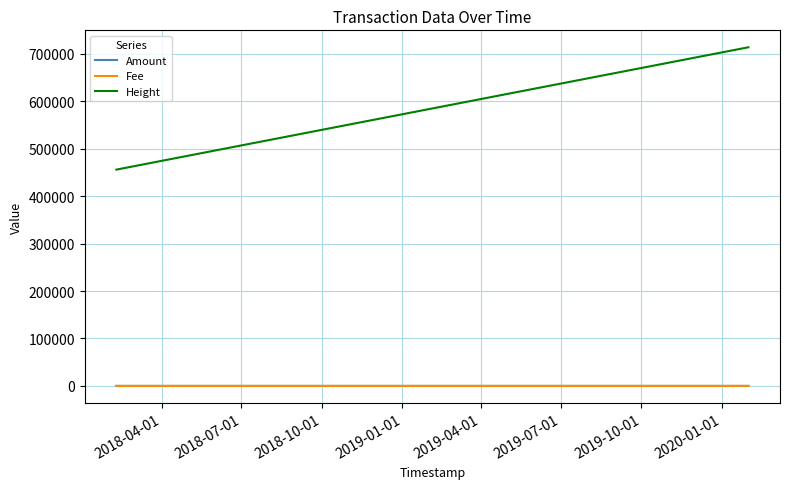

Which series has the largest range (max minus min)?

Height